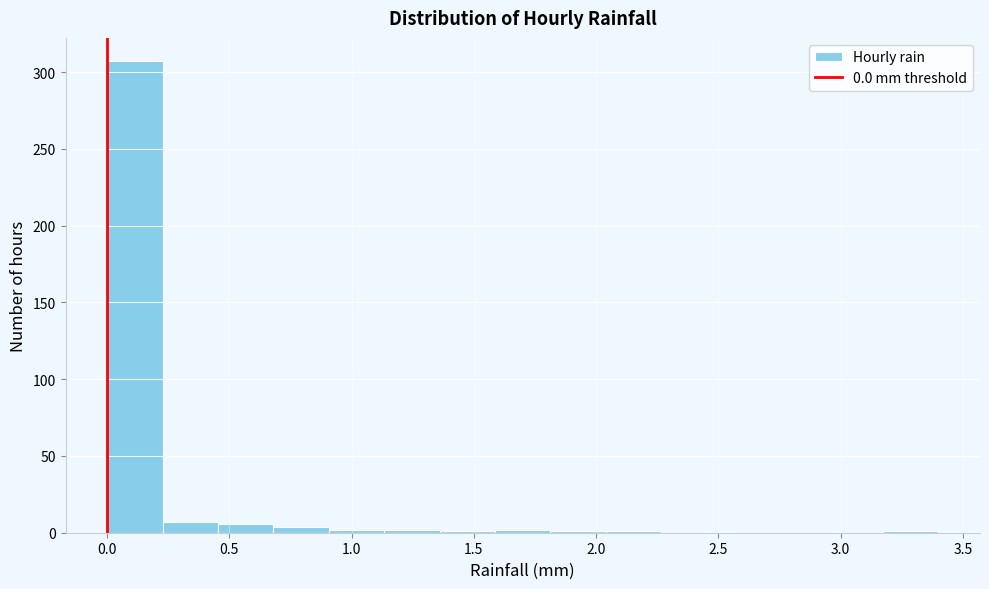

What is the height of the bar covering 0.45 to 0.70 on the x-axis? Neither the bar edges nor the heights are printed on the chart, so give them approximately, as read against the axes.

5